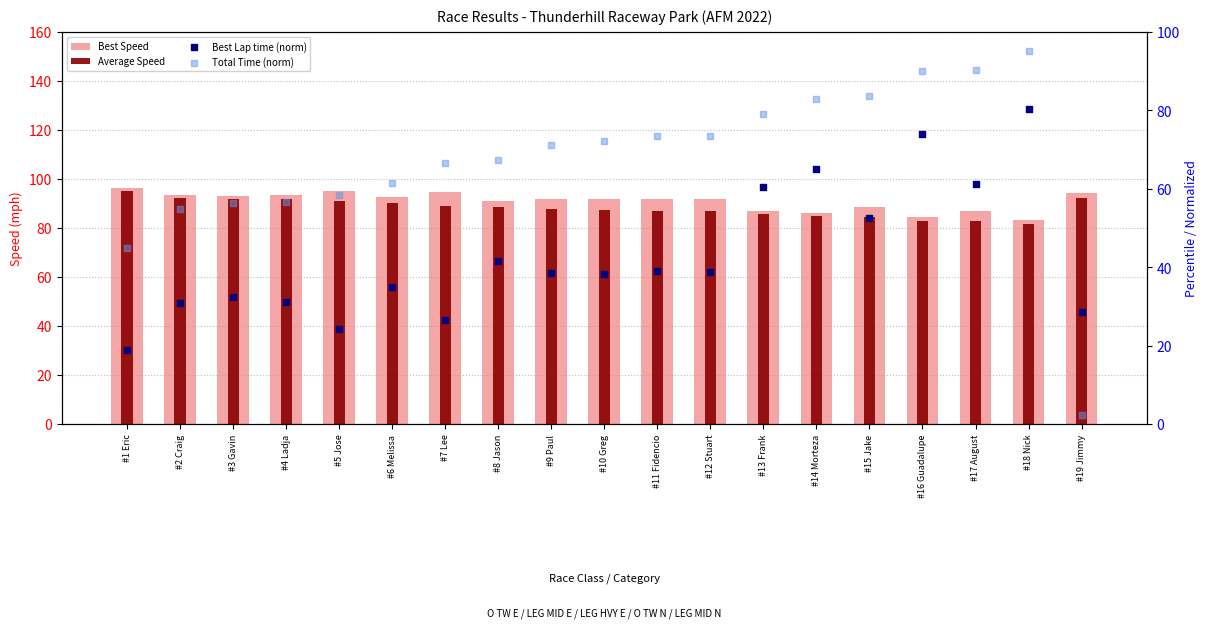

Which series contains the highest Y value?

Best Speed